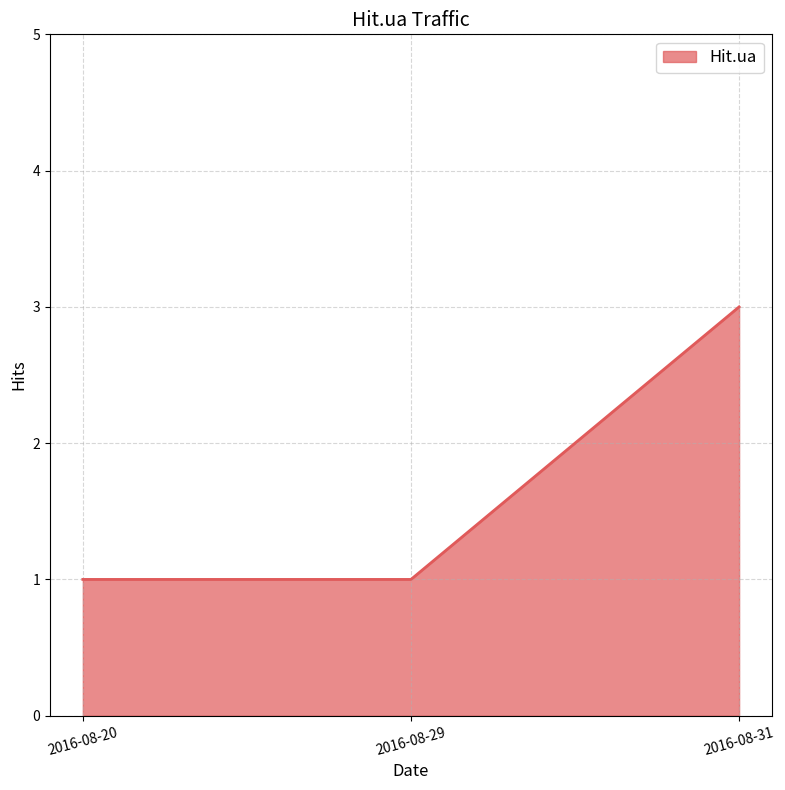

Reading left to right, what are all the values shown in this chart?

2016-08-20=1	2016-08-29=1	2016-08-31=3